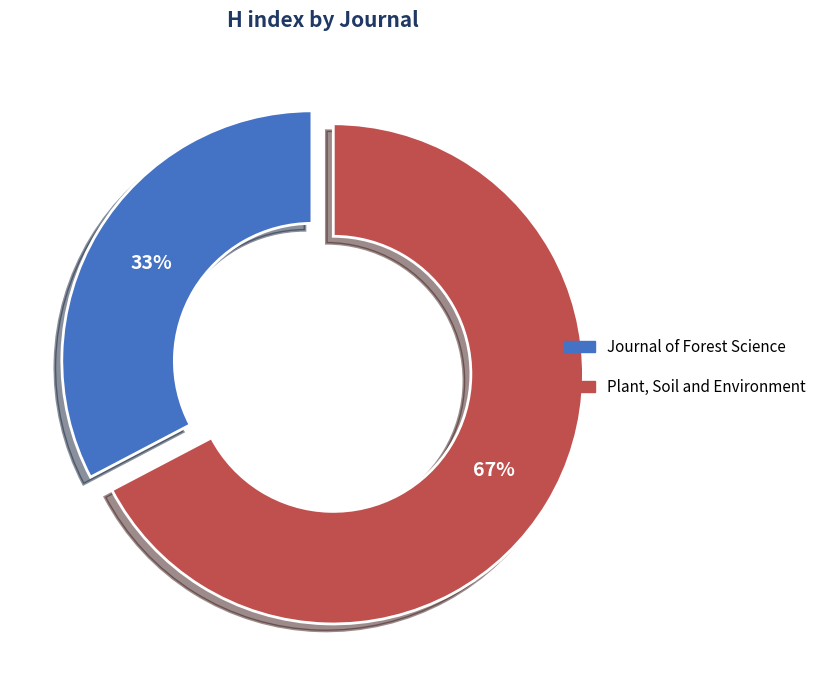

How many slices are in this pie chart?

2